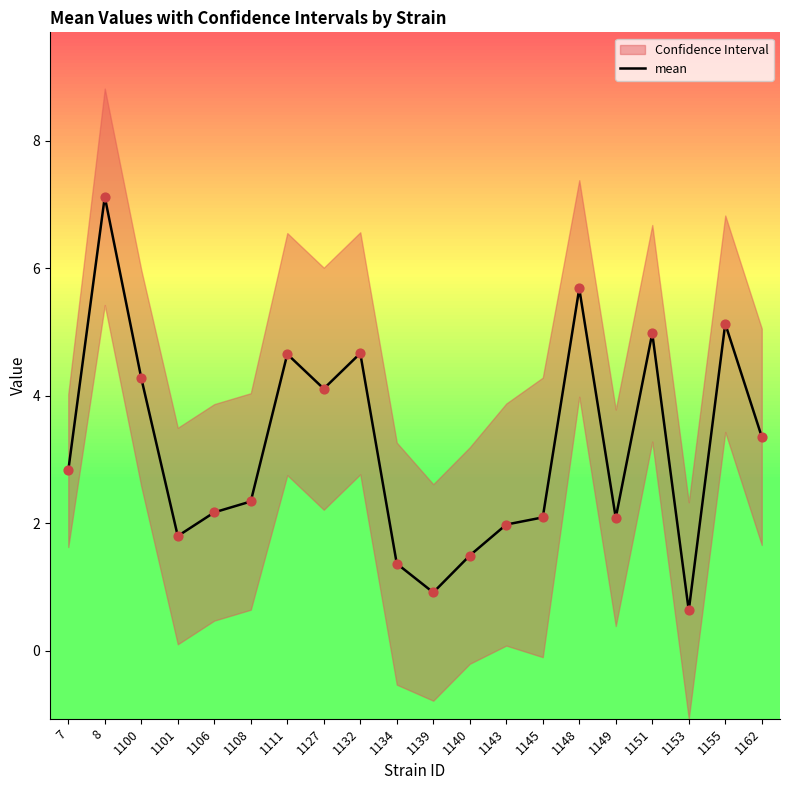

What is the ratio of the value at 1132 to the value at 1162?

1.4